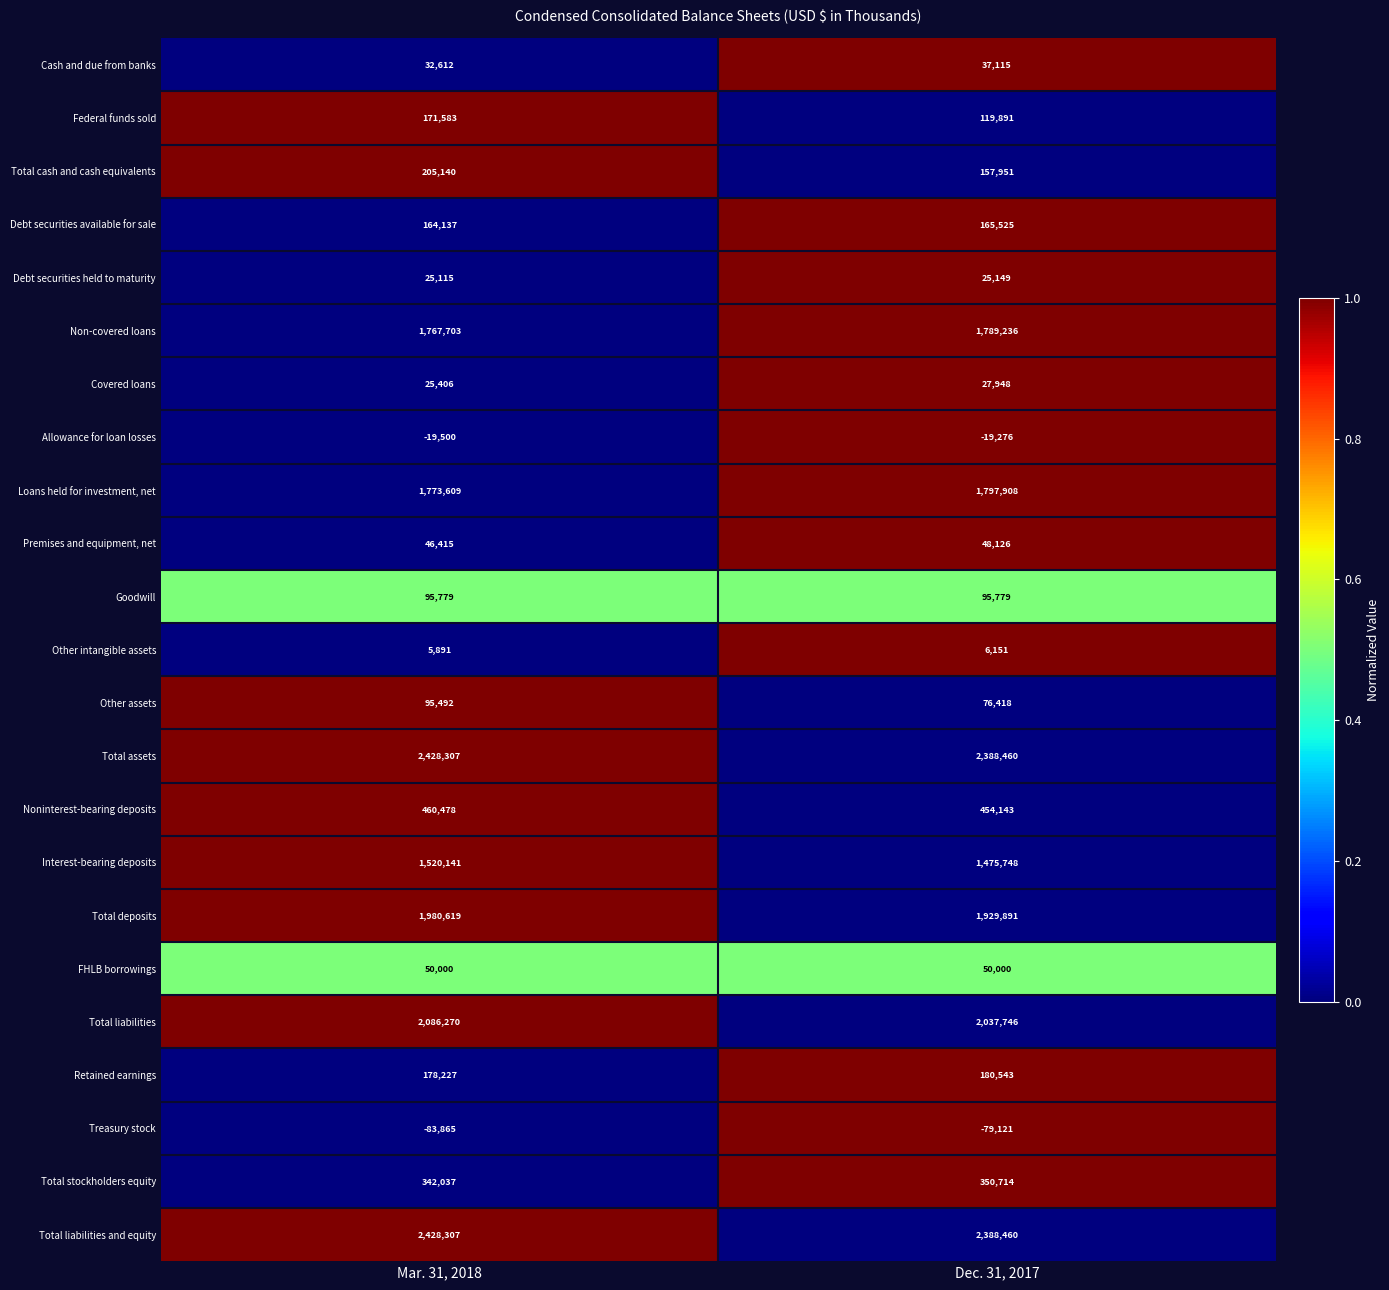

At which category is the sum across all series the highest?

Mar. 31, 2018